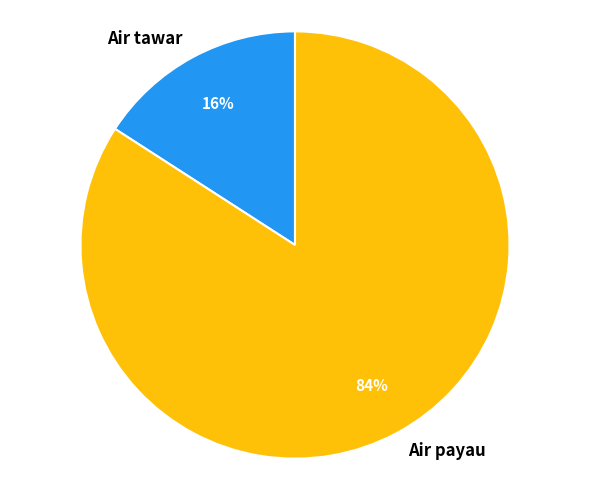

Do Air payau and Air tawar together represent more than half of the pie?

Yes